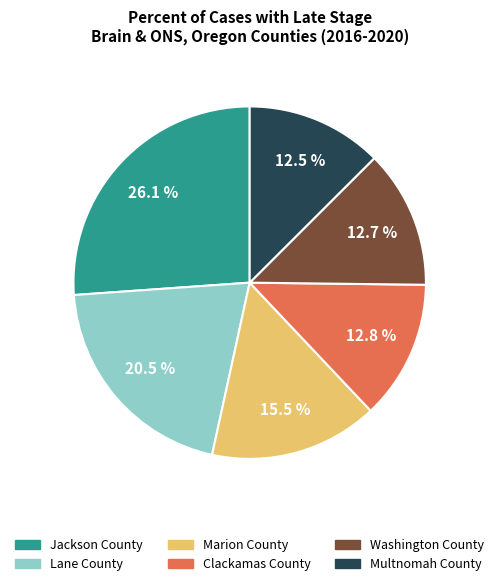

What is the ratio of the value at Clackamas County to the value at Multnomah County?

1.0